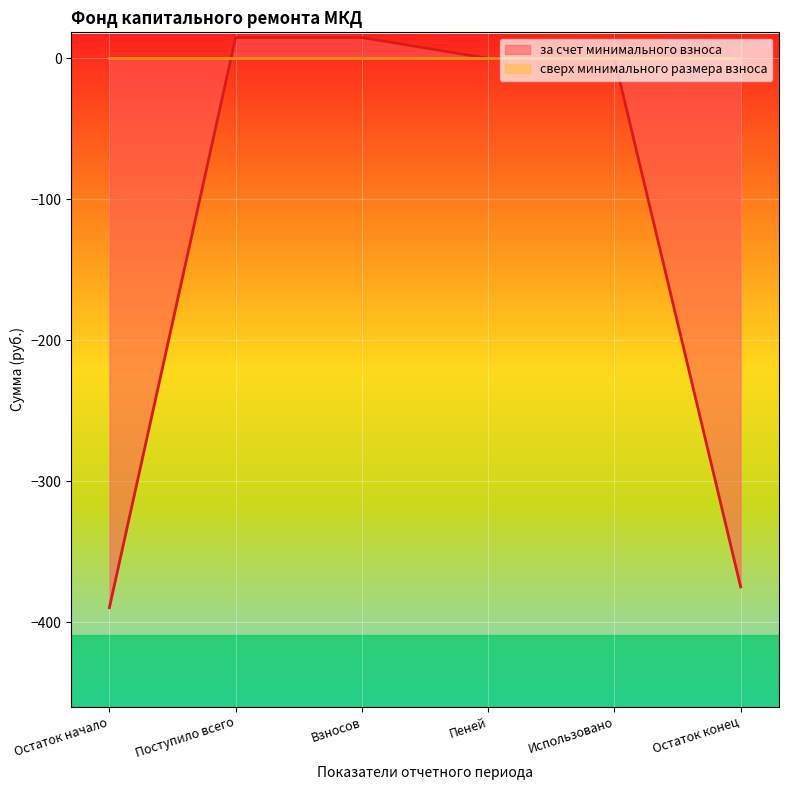

Reading left to right, list all the values displayed in this chart.

за счет минимального взноса: -389.5	14.7	14.7	0.0	0.0	-374.8
сверх минимального размера взноса: 0.0	0.0	0.0	0.0	0.0	0.0
Итого фонд капитального ремонта: -389.5	14.7	14.7	0.0	0.0	-374.8